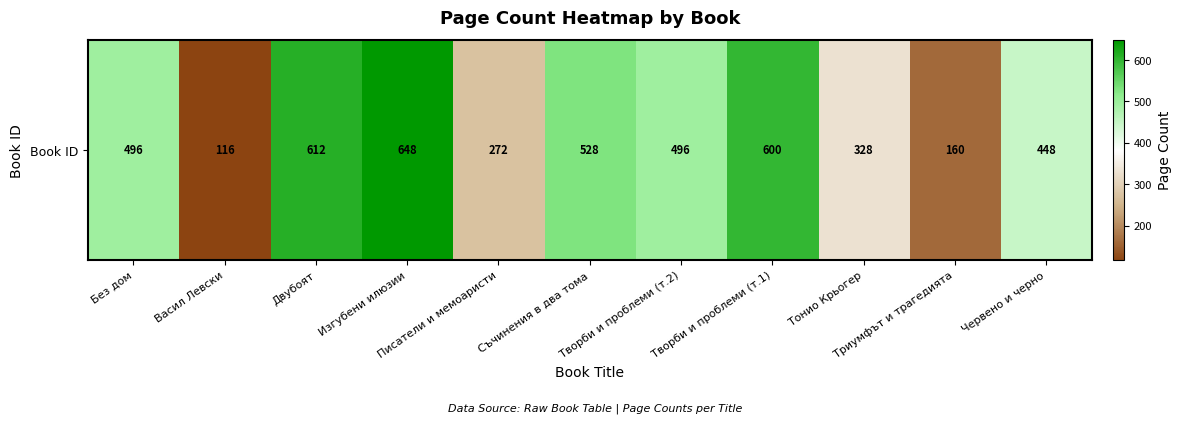

Reading left to right, list all the values displayed in this chart.

496	116	612	648	272	528	496	600	328	160	448